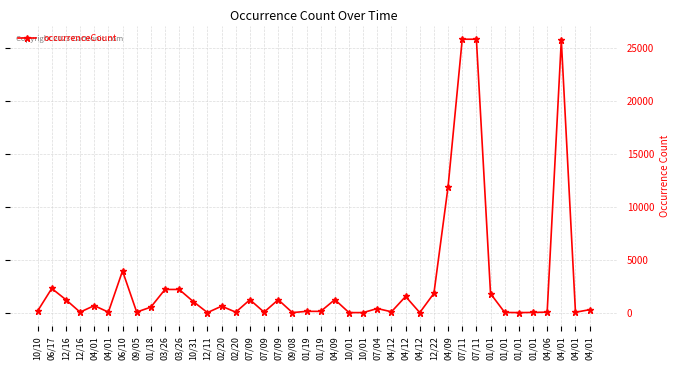

How many data points are less than 388?

20